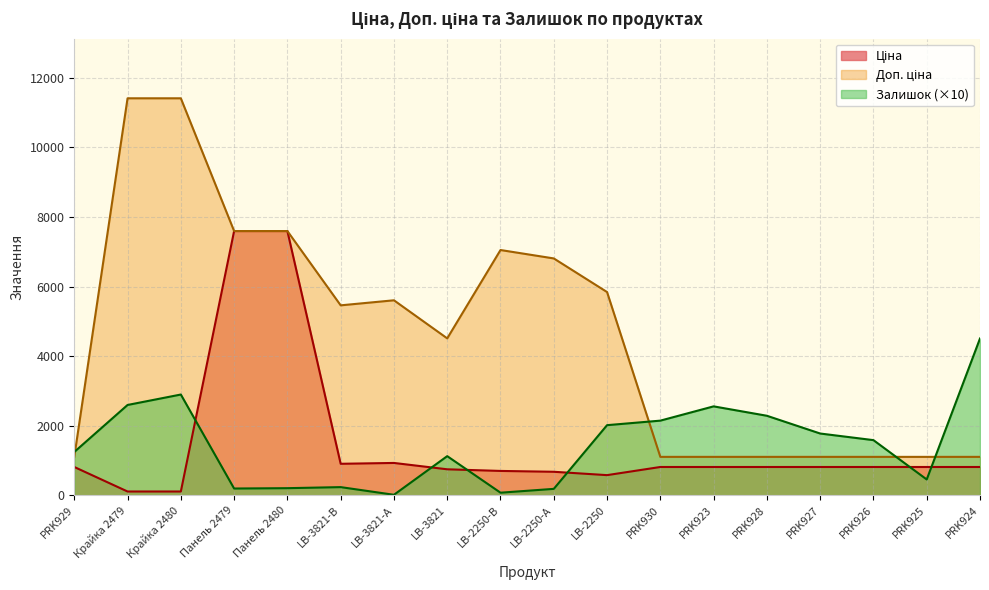

What is the greatest value displayed?

11410.0